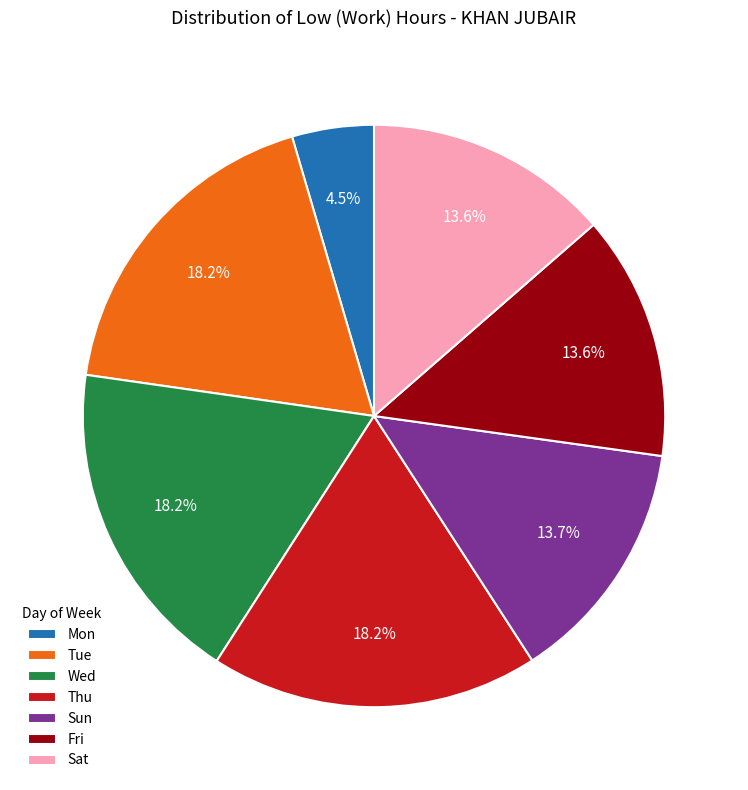

Which category has the smallest portion of the pie?

Mon